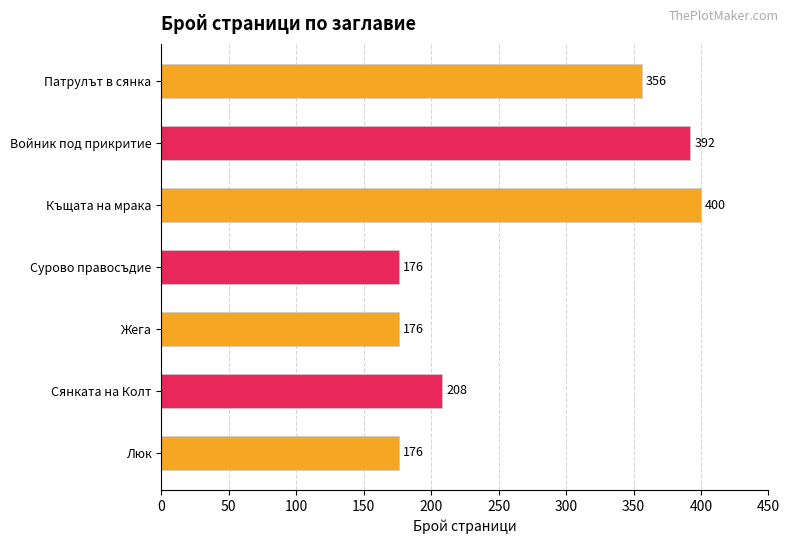

Is it true that the value at Сянката на Колт is 208?

True